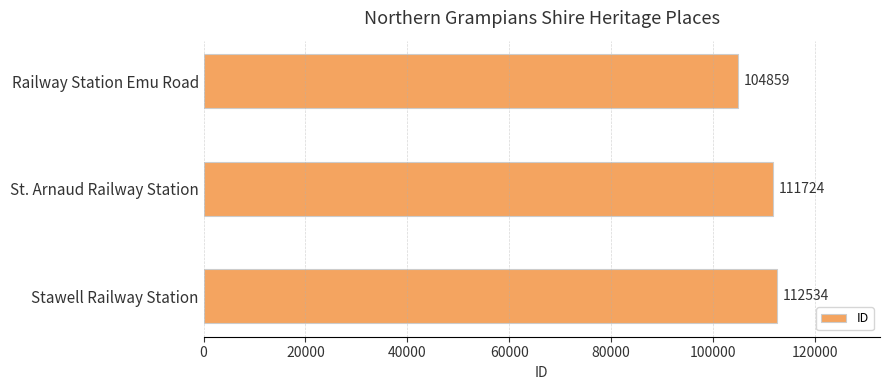

How many distinct data groups are displayed?

1